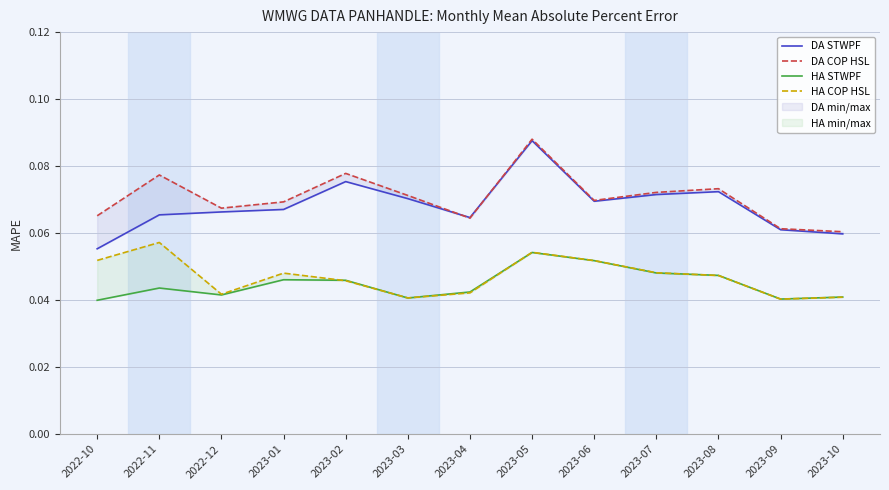

What is the label of the 11th point from the left?

2023-08